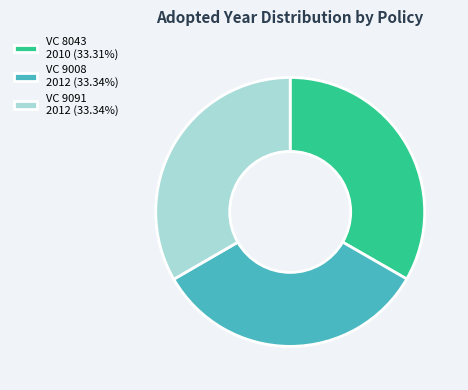

Is it true that VC 9091 is 33% of the pie?

True